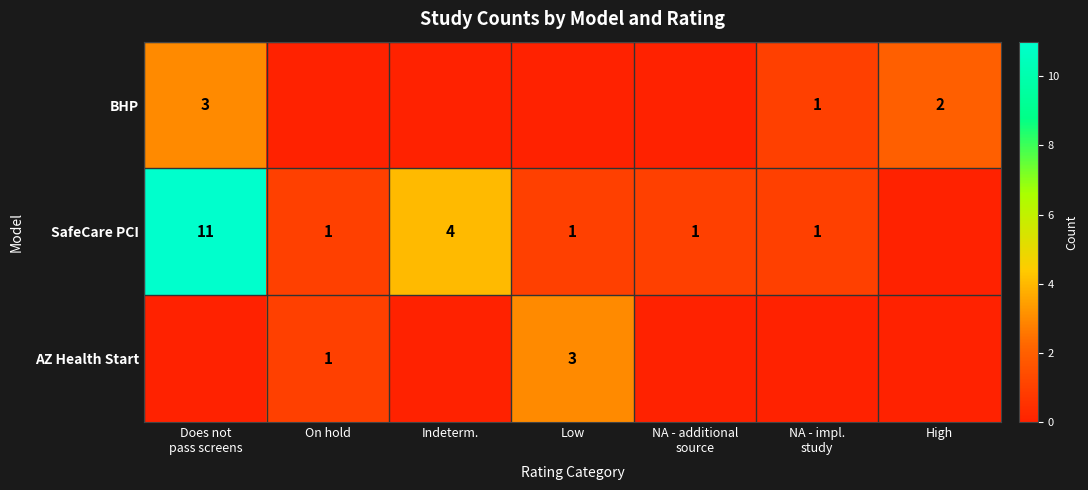

What is the difference between the SafeCare PCI values at Low and Indeterm.?

3